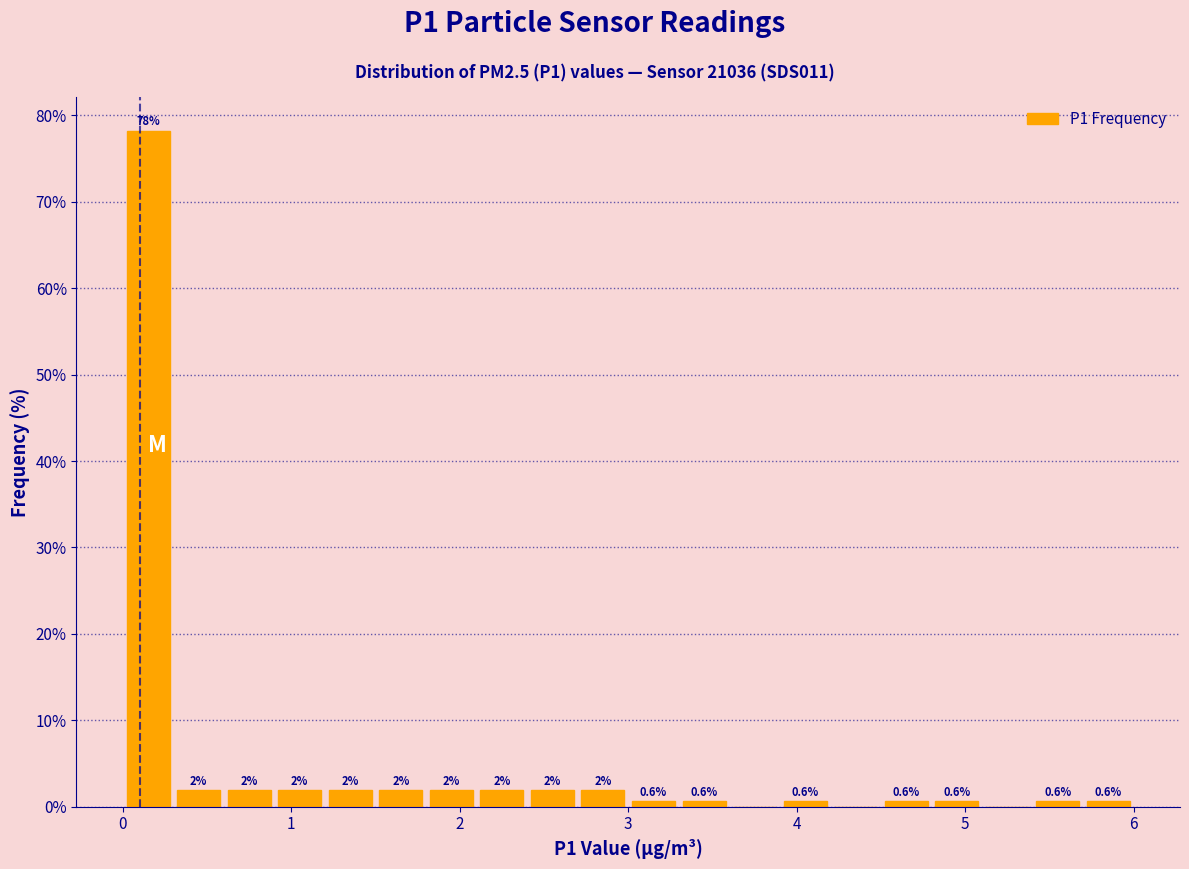

Around what value on the x-axis is the tallest bar? Give the approximate position of its centre, as read against the axis.

0.2